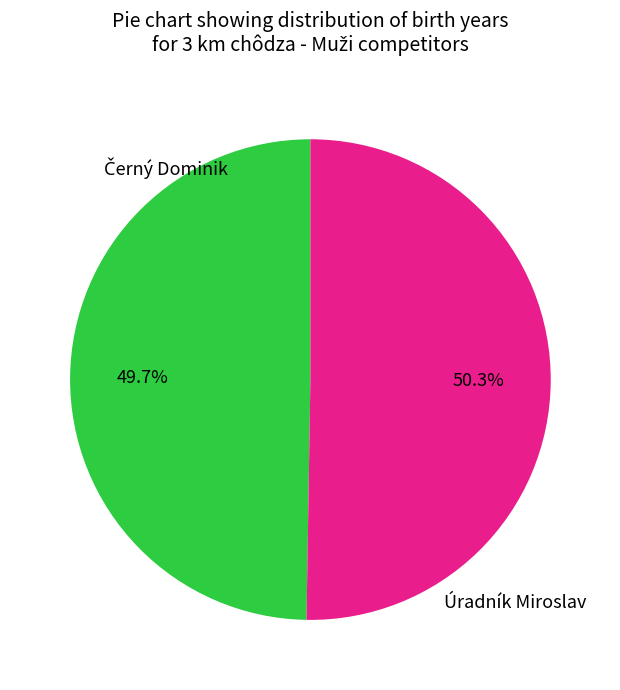

Is there any slice that represents more than half of the pie?

Yes